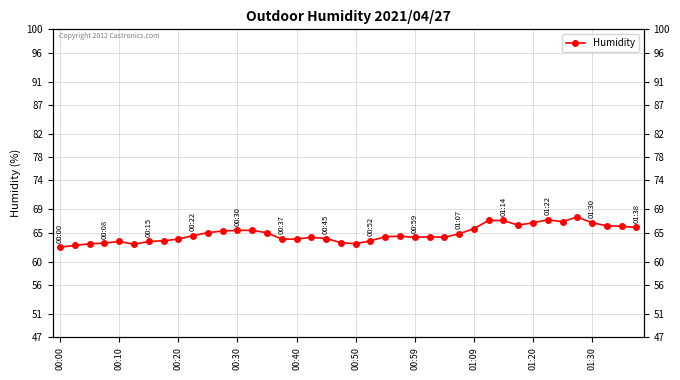

What is the approximate value at 27?

64.8